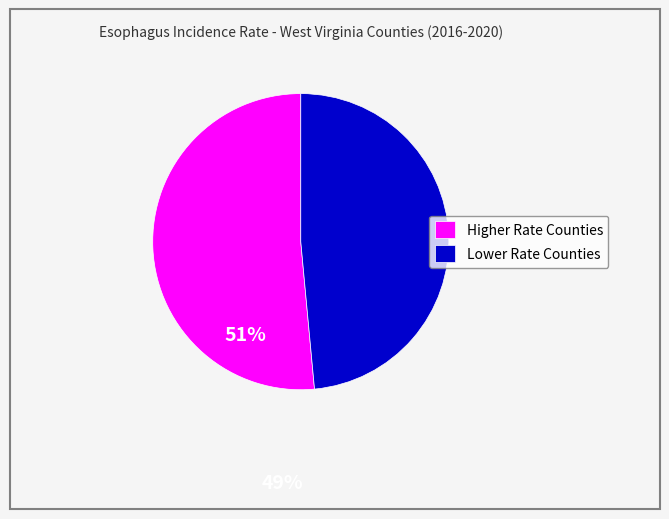

Which slice is the largest?

Higher Rate Counties